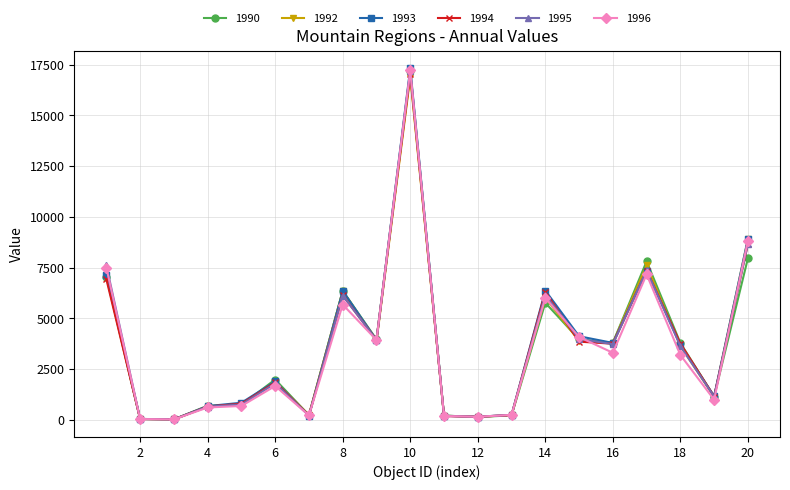

How many lines are shown in the chart?

6